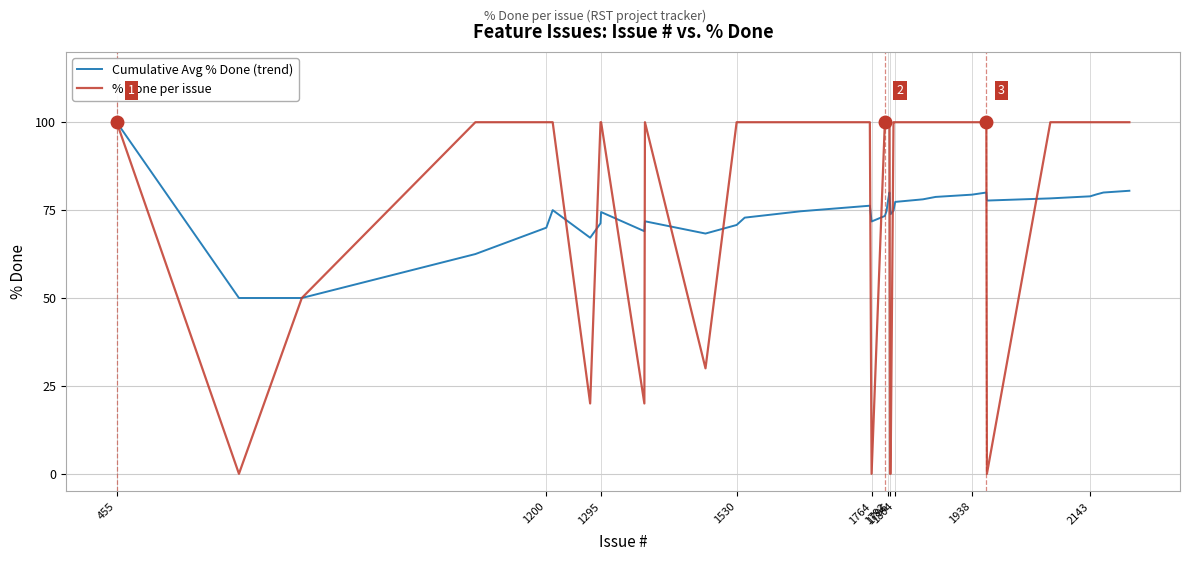

Which series has the largest range (max minus min)?

% Done per issue